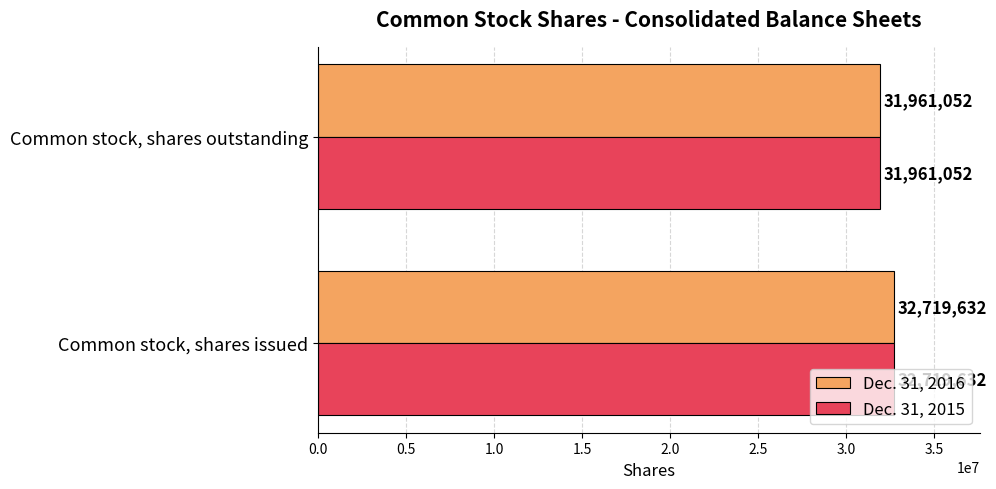

Is the value of Dec. 31, 2015 at Common stock, shares issued greater than the value of Dec. 31, 2016 at Common stock, shares outstanding?

Yes